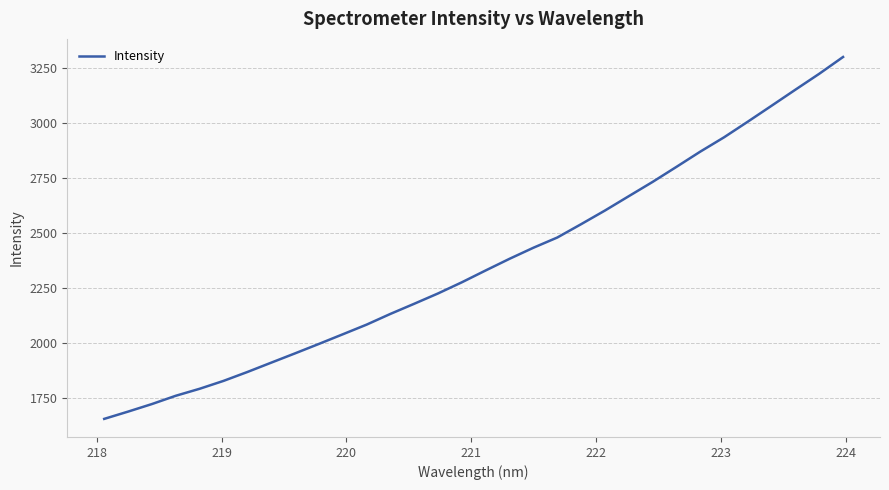

What is the difference between the maximum and minimum values?

1649.2